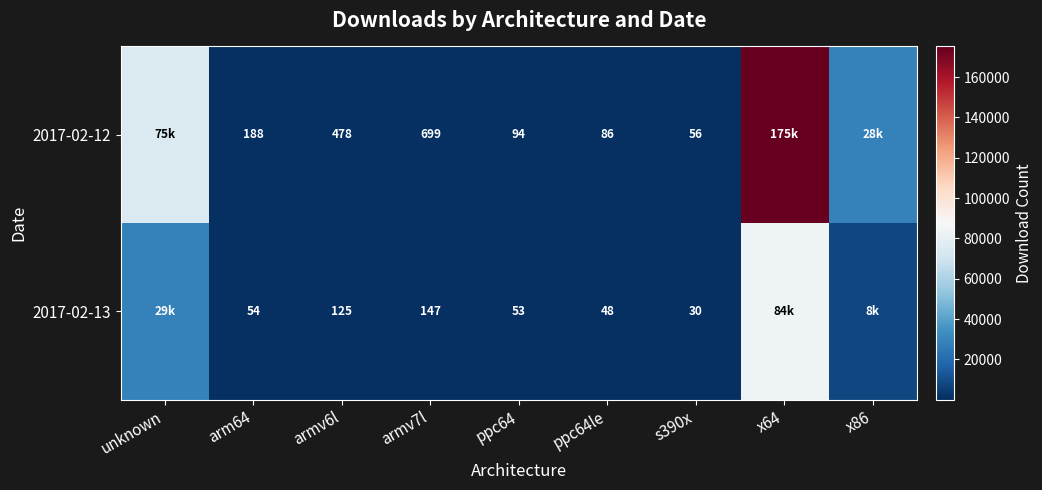

What is the sum of the 2017-02-13 values at ppc64 and ppc64le?

101